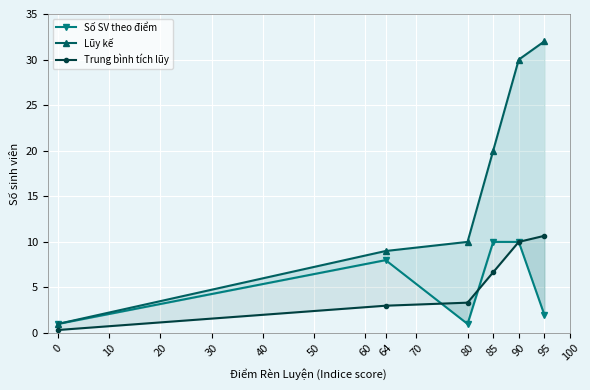

What is the difference between the highest and lowest values at 85?

13.3